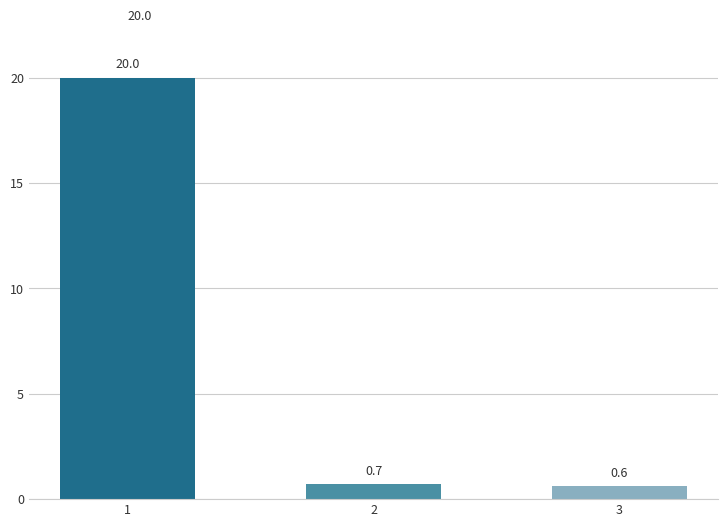

Is it true that the value at 2 is 0.7?

True